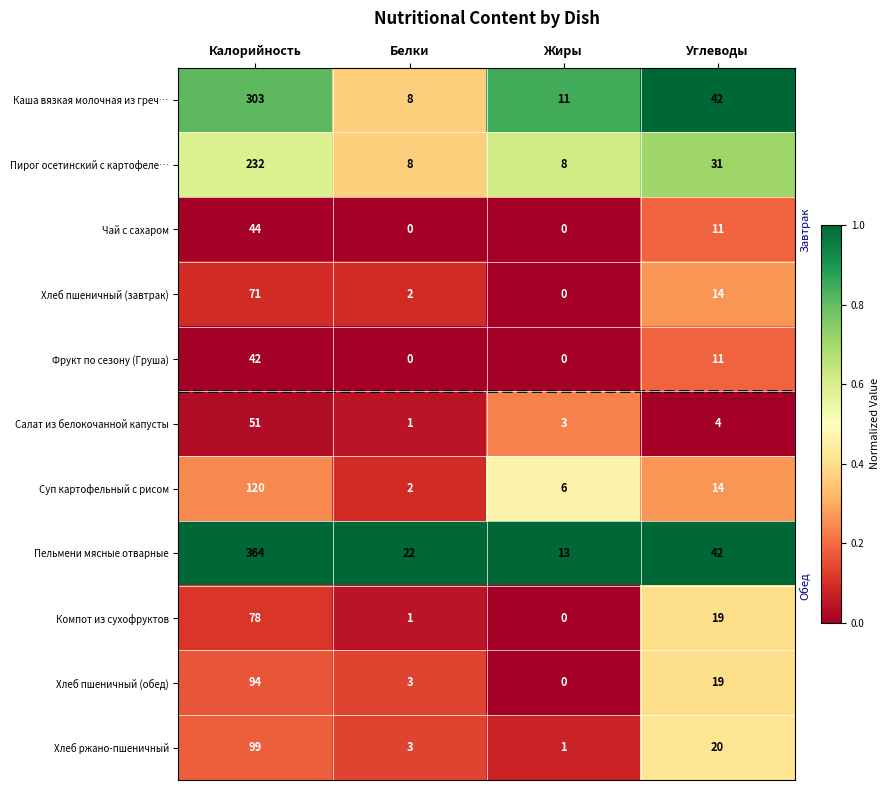

What is the total value across all series at Белки?

50